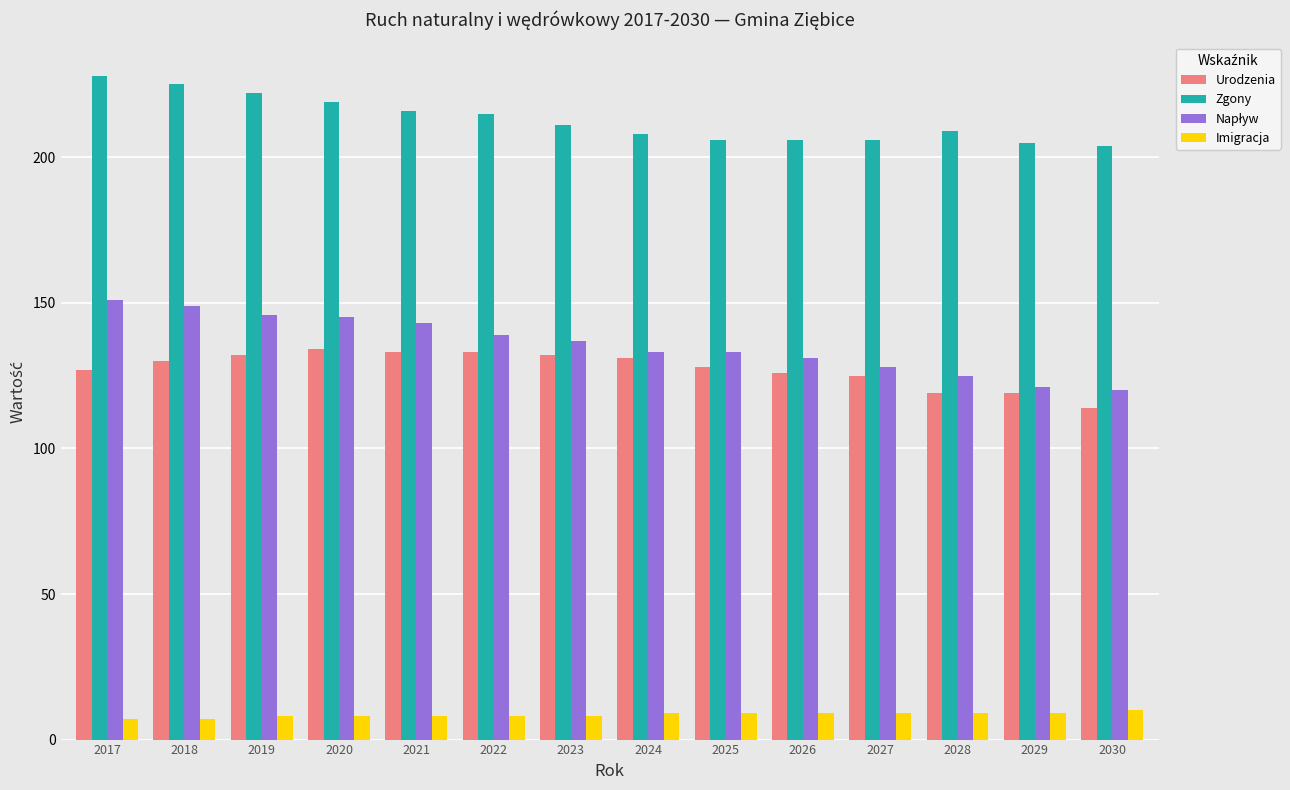

What is the total value across all series at 2026?

472